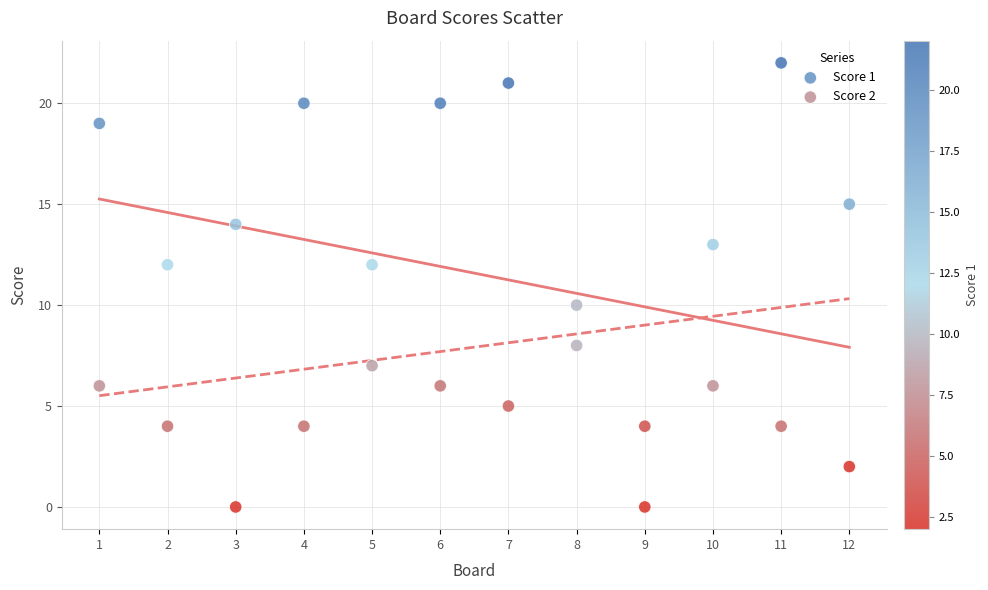

What are all the series names shown in the legend?

Score 1, Score 2